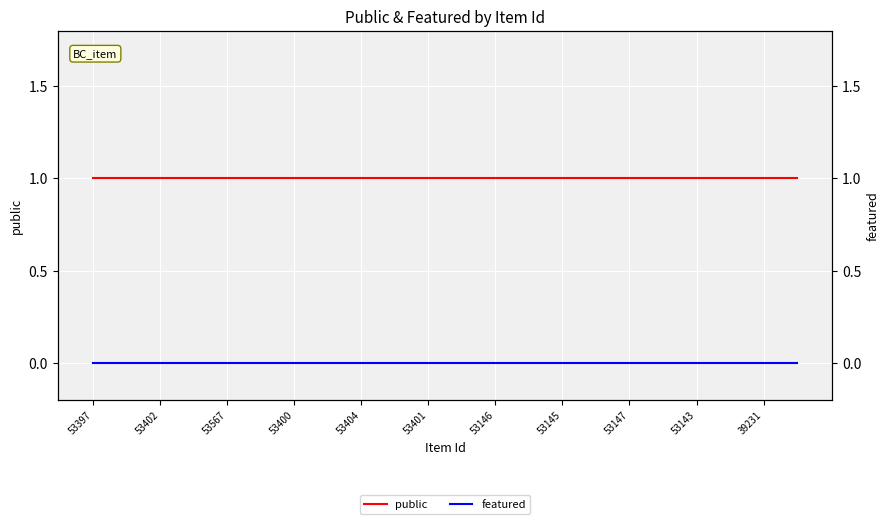

Is the value of public at 53567 greater than the value of featured at 53401?

Yes